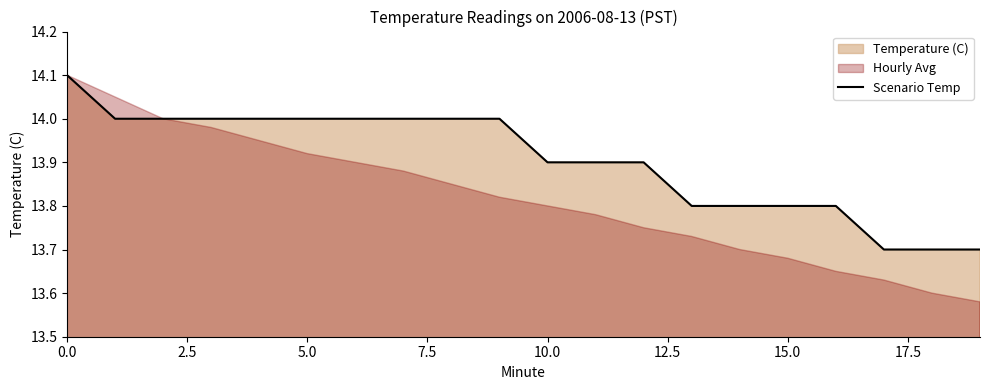

Reading left to right, extract all data points from this chart.

14.1	14.0	14.0	14.0	14.0	14.0	14.0	14.0	14.0	14.0	13.9	13.9	13.9	13.8	13.8	13.8	13.8	13.7	13.7	13.7